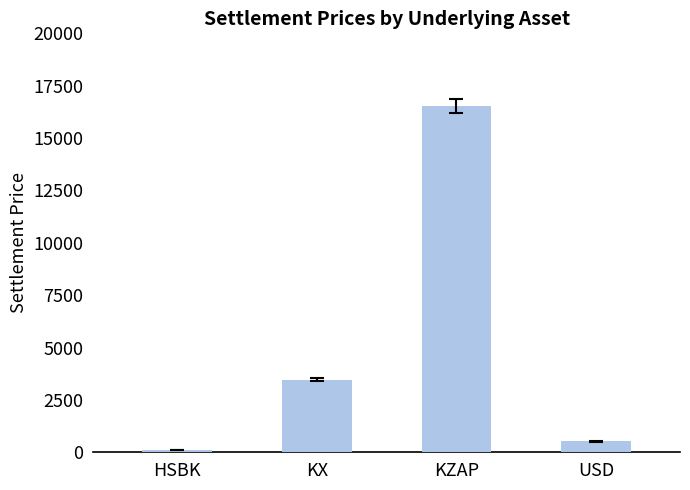

Which has a higher value, USD or KX?

KX